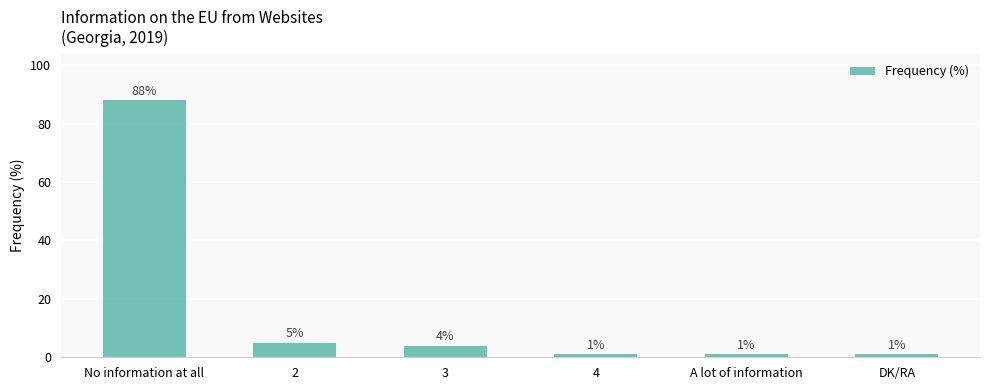

How many bars are there in total?

6